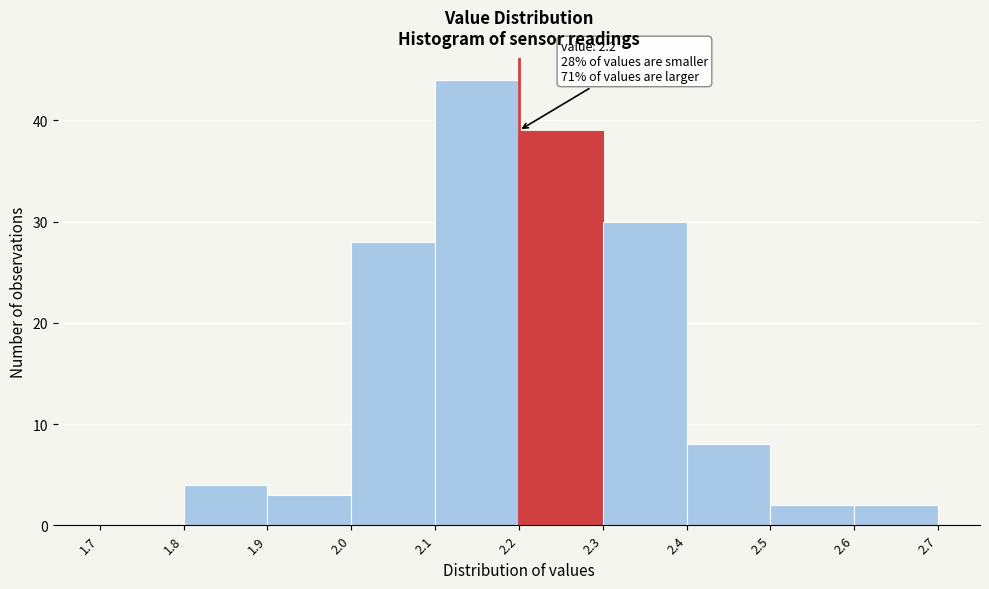

Which range on the x-axis has the tallest bar?

2.1 to 2.2